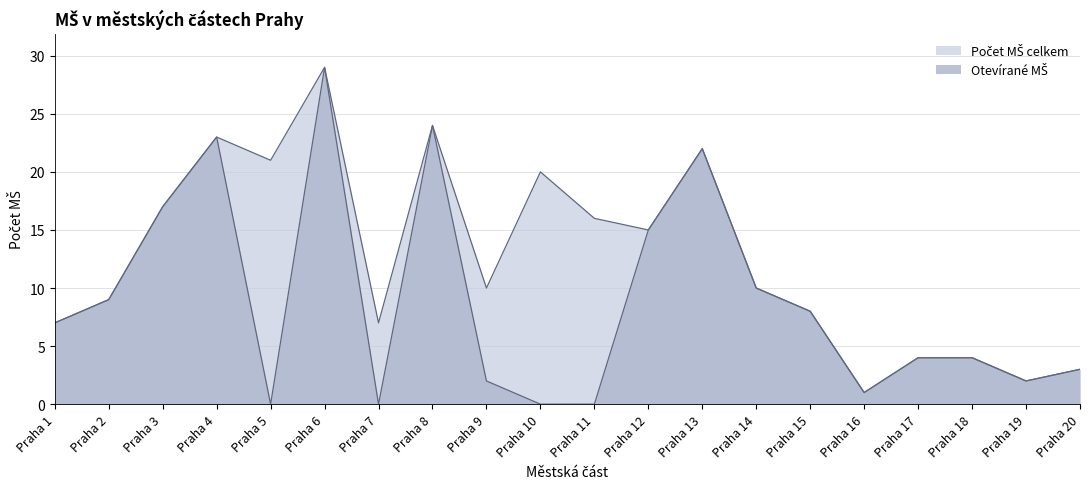

At which label is Počet MŠ celkem closest to 15?

Praha 12